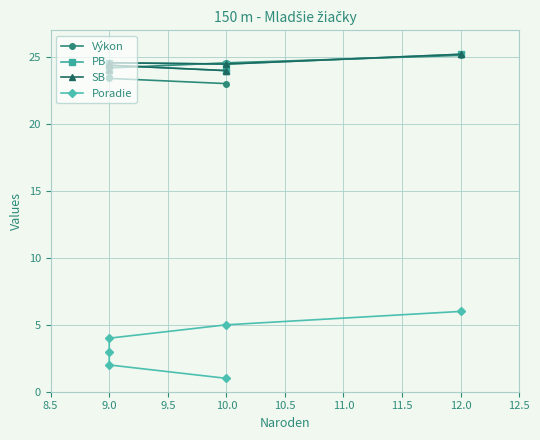

What are all the series names shown in the legend?

Výkon, PB, SB, Poradie